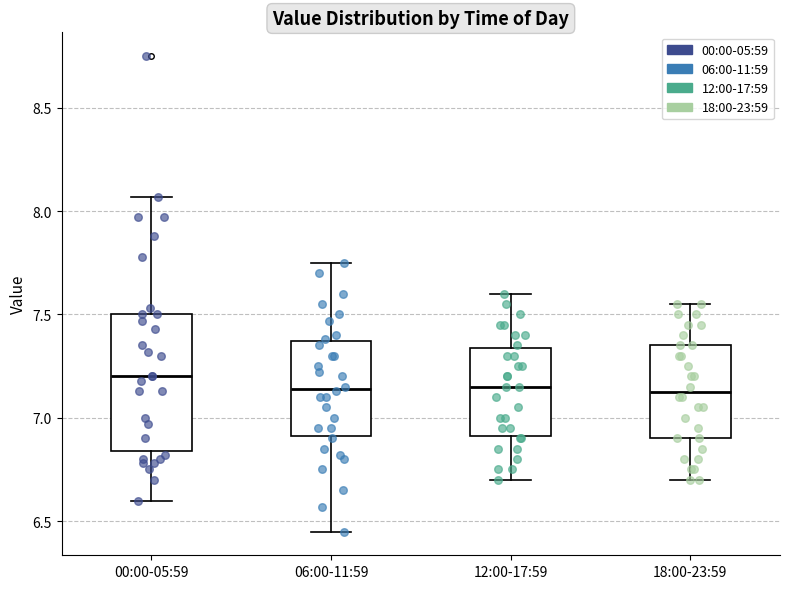

Comparing the boxes themselves (not the whiskers), which one is the tallest?

00:00-05:59